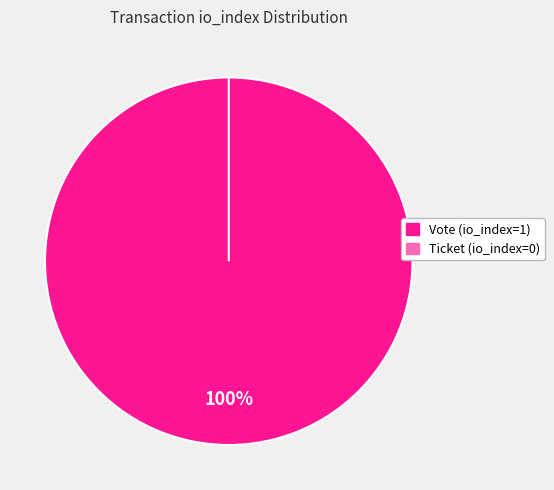

Does Ticket (io_index=0) account for over 50% of the chart?

No